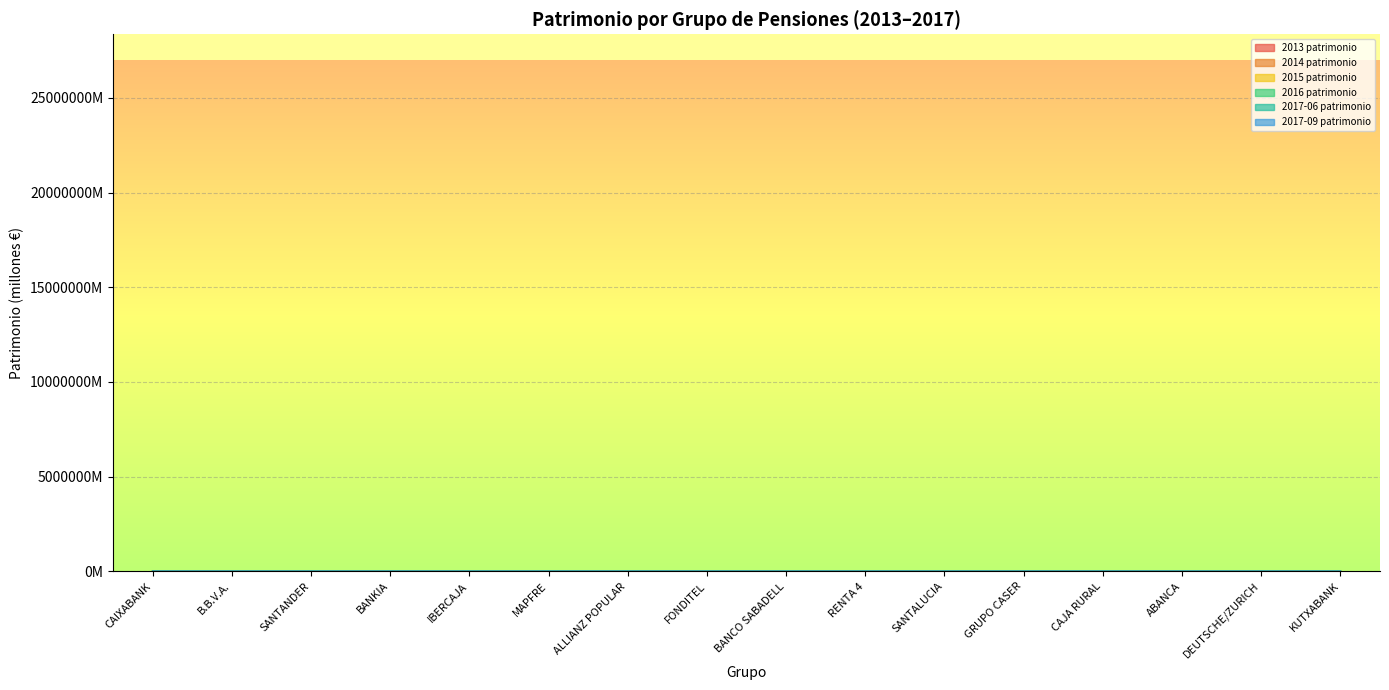

Which series has the largest total across all categories?

2015 patrimonio